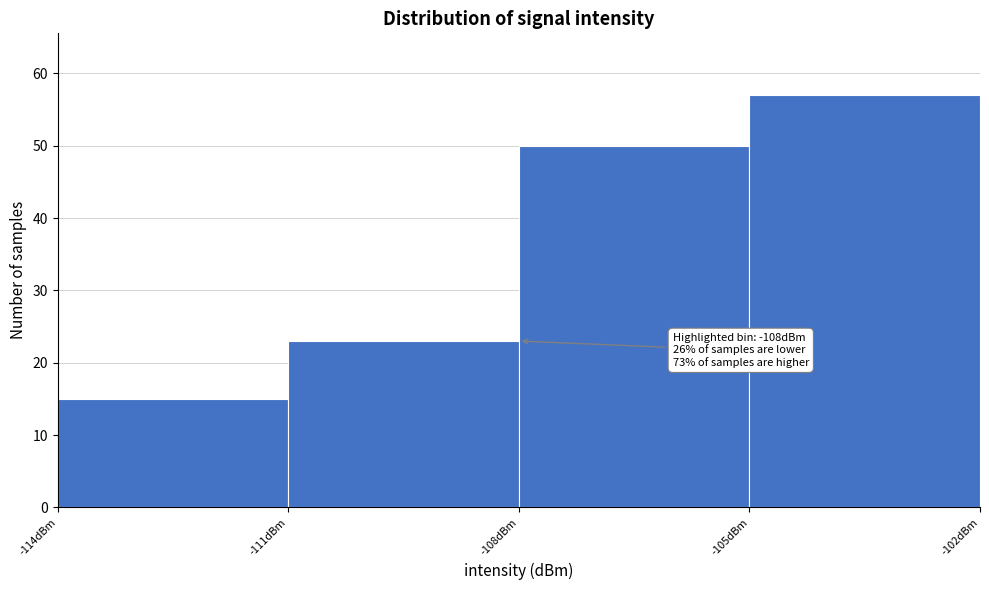

Over which range of the x-axis is the bar tallest?

-105 to -102